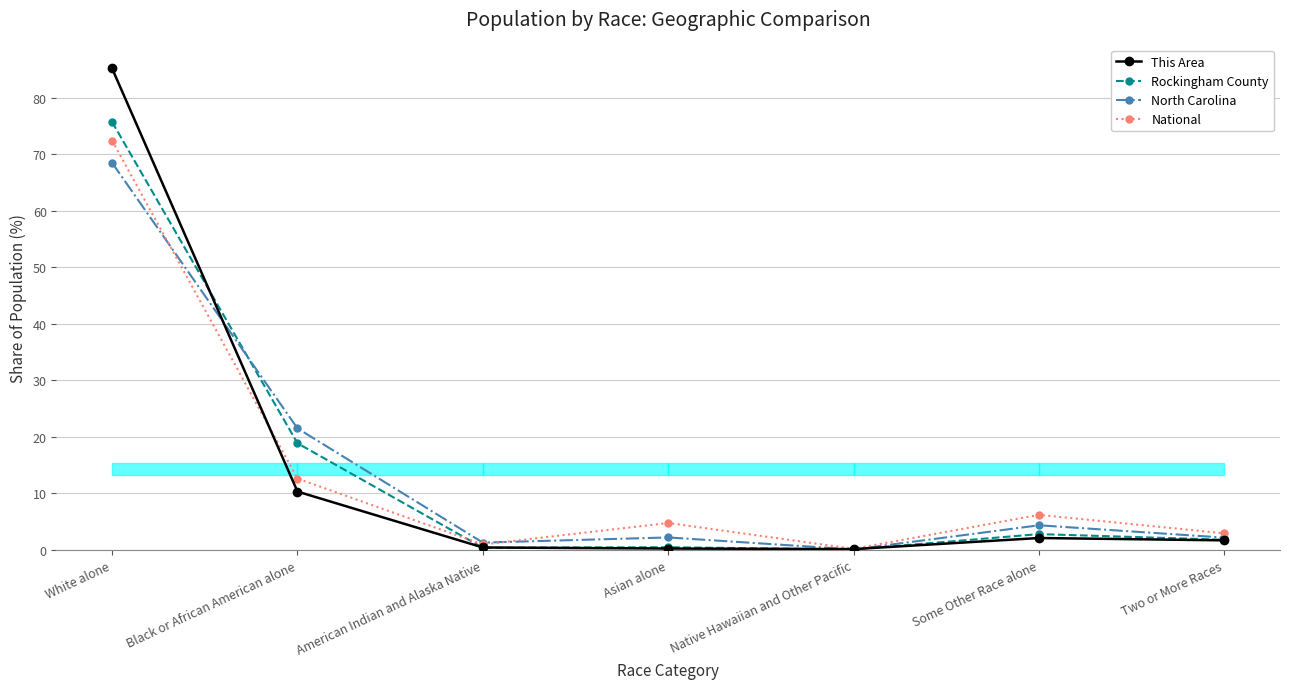

Is this an area chart (filled region under the line)?

No